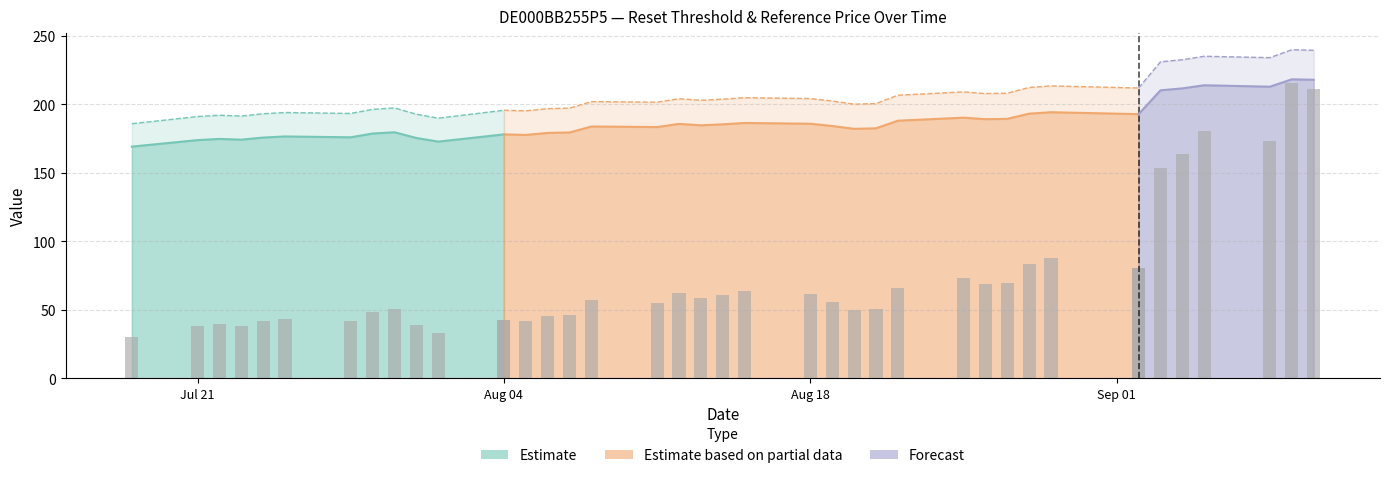

How many values are below 42?

6